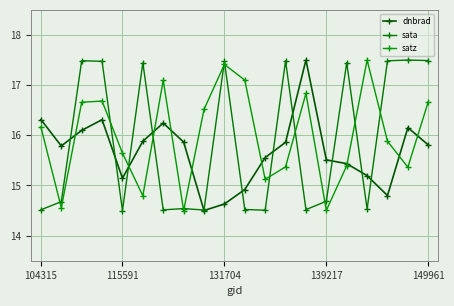

Does the chart display data point markers on the line(s)?

Yes